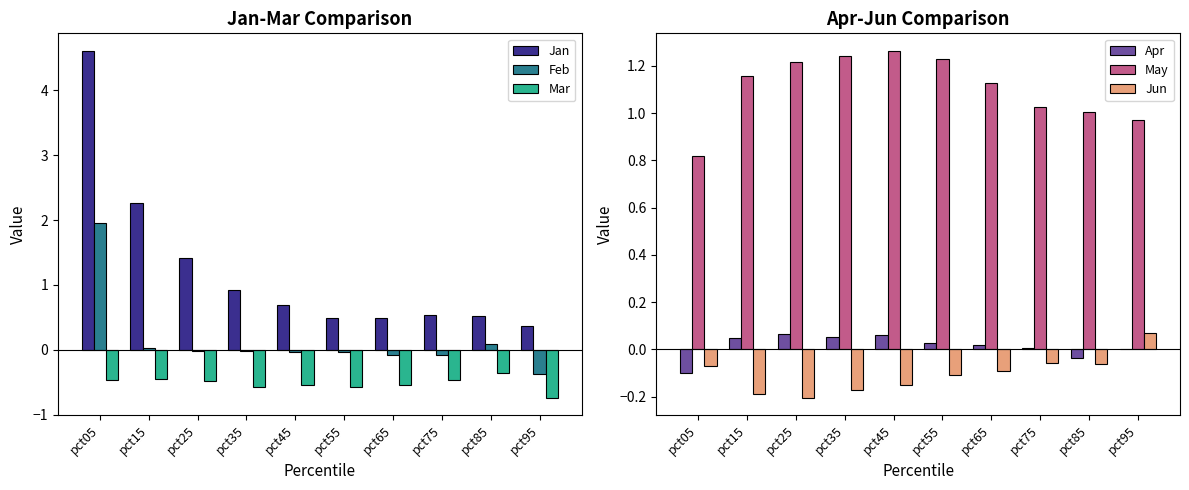

What is the spread (max minus min) of values at pct45?

1.8